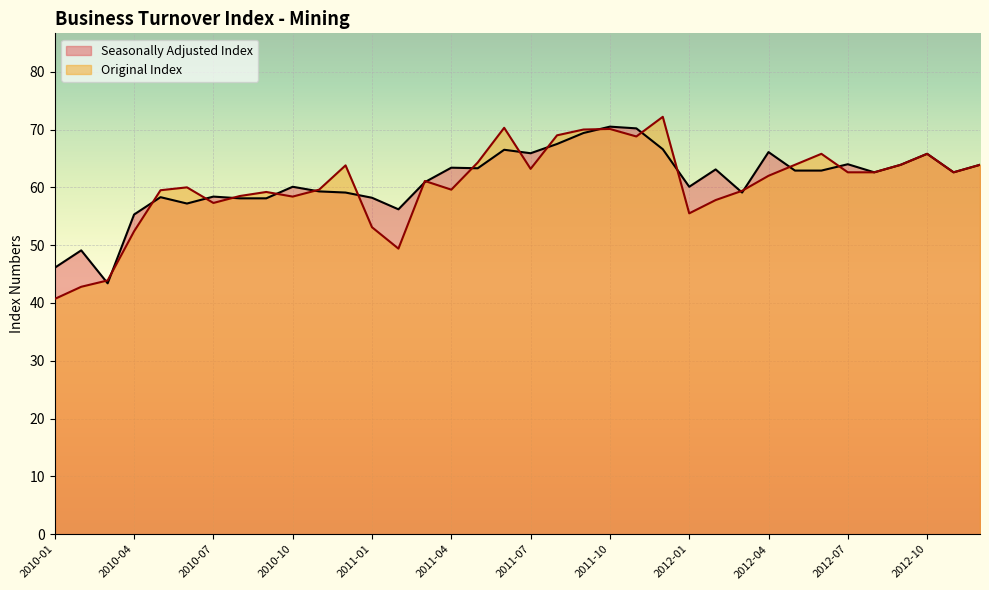

Which series changed the most between 2011-08 and 2012-02?

Original Index